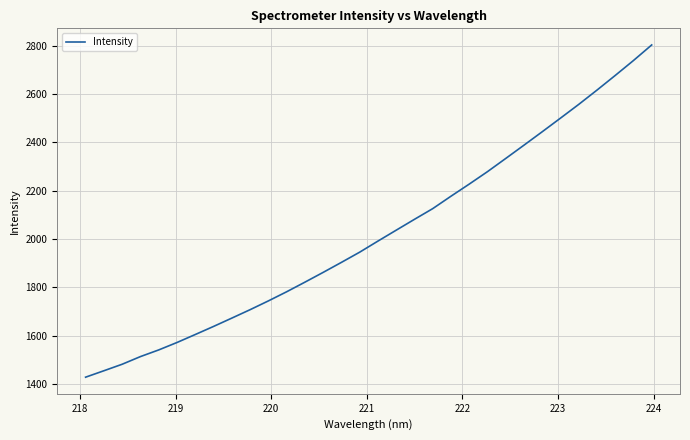

How many lines are shown in the chart?

1